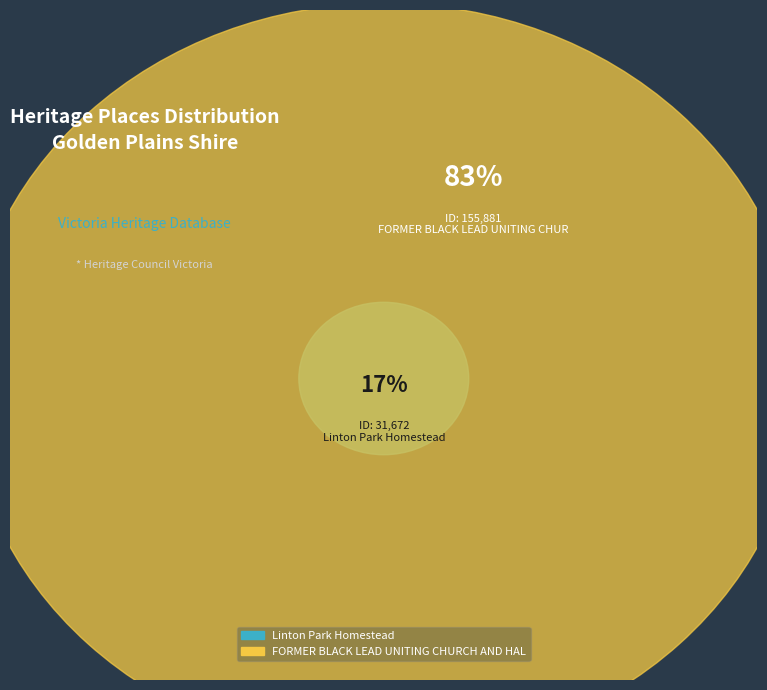

Rank the categories by value from lowest to highest.

Linton Park Homestead, FORMER BLACK LEAD UNITING CHURCH AND HALL